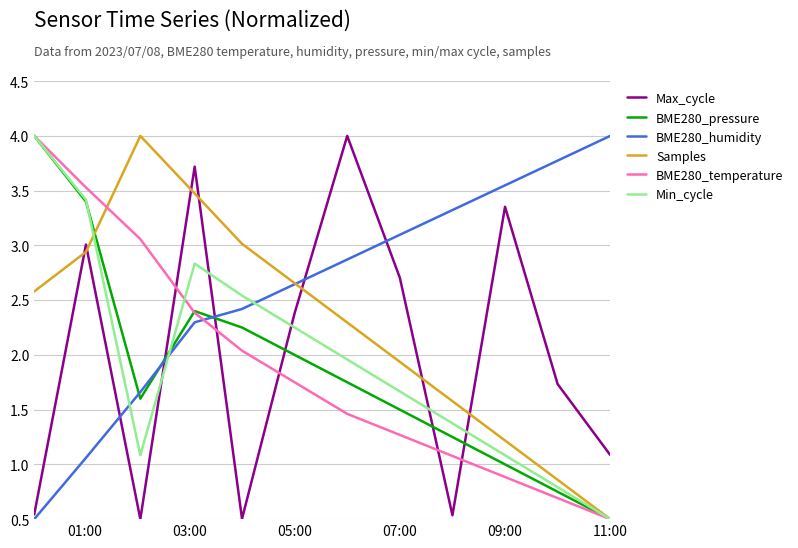

True or false: BME280_humidity and BME280_pressure intersect in this chart.

True